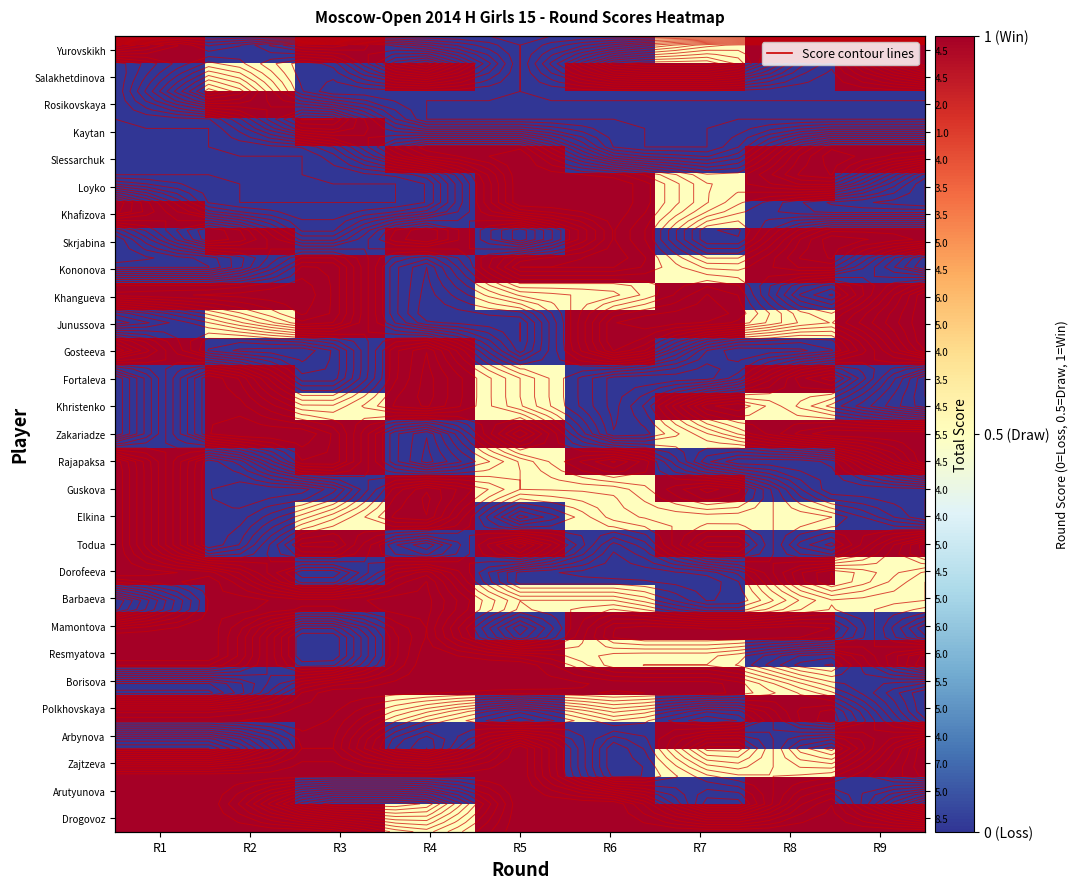

At how many categories does at least one series exceed 0?

9